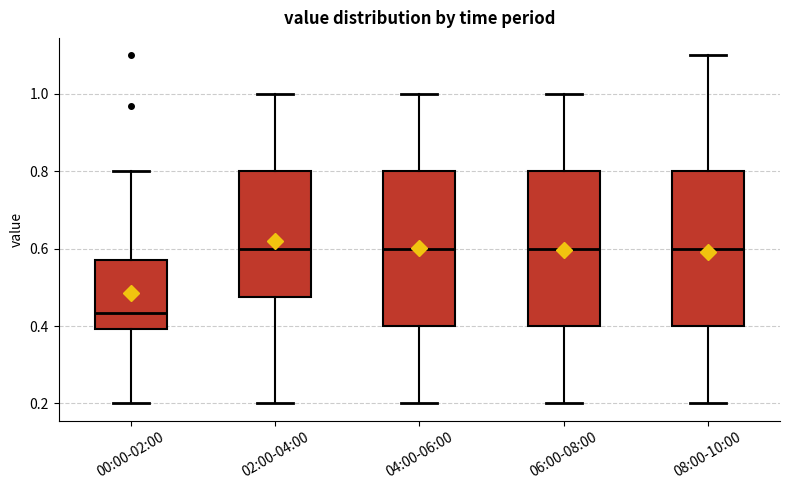

Reading left to right, transcribe this box plot: for each box, give where its median line is, the range the box spans, and where its two whiskers end, as read against the y-axis. The values are not printed on the chart, so give them approximately, as read against the axis.

00:00-02:00: median 0.44, box 0.40 to 0.58, whiskers 0.20 to 0.80
02:00-04:00: median 0.60, box 0.48 to 0.80, whiskers 0.20 to 1.00
04:00-06:00: median 0.60, box 0.40 to 0.80, whiskers 0.20 to 1.00
06:00-08:00: median 0.60, box 0.40 to 0.80, whiskers 0.20 to 1.00
08:00-10:00: median 0.60, box 0.40 to 0.80, whiskers 0.20 to 1.10